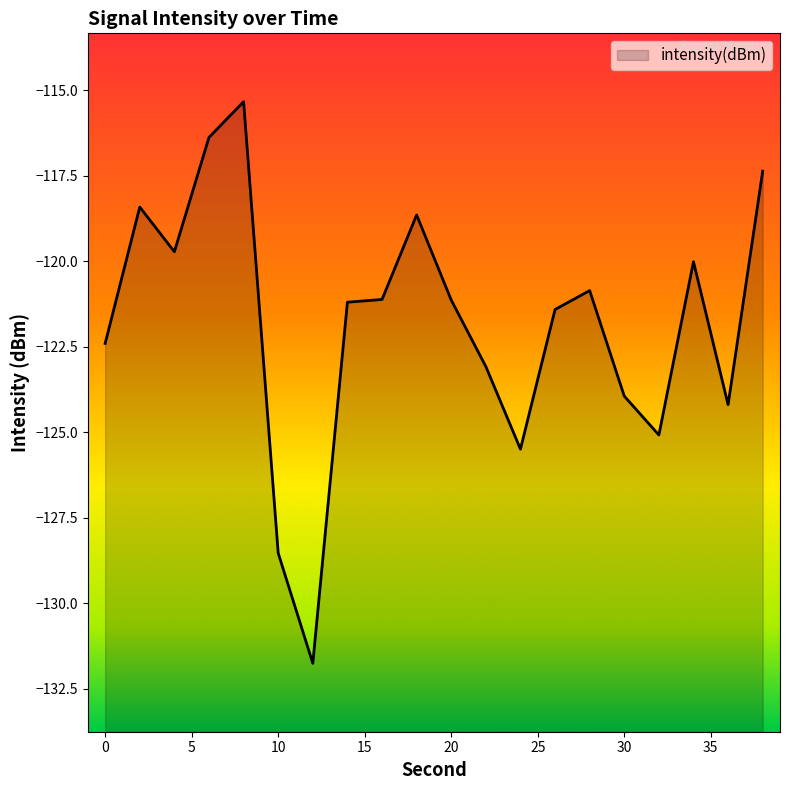

True or false: there are more than 1 points higher than both neighbors.

True